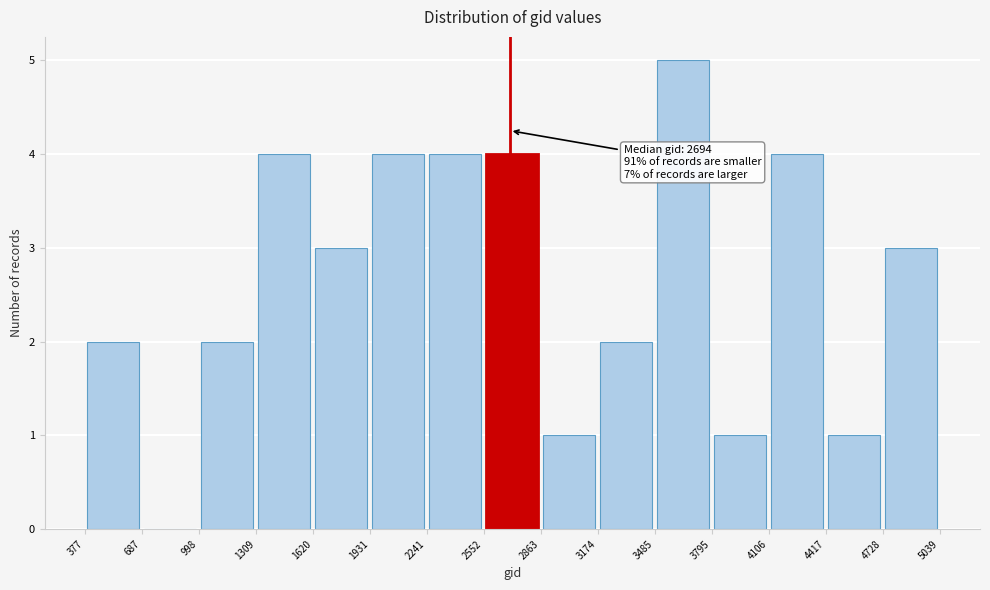

Which range on the x-axis has the tallest bar?

3485 to 3795